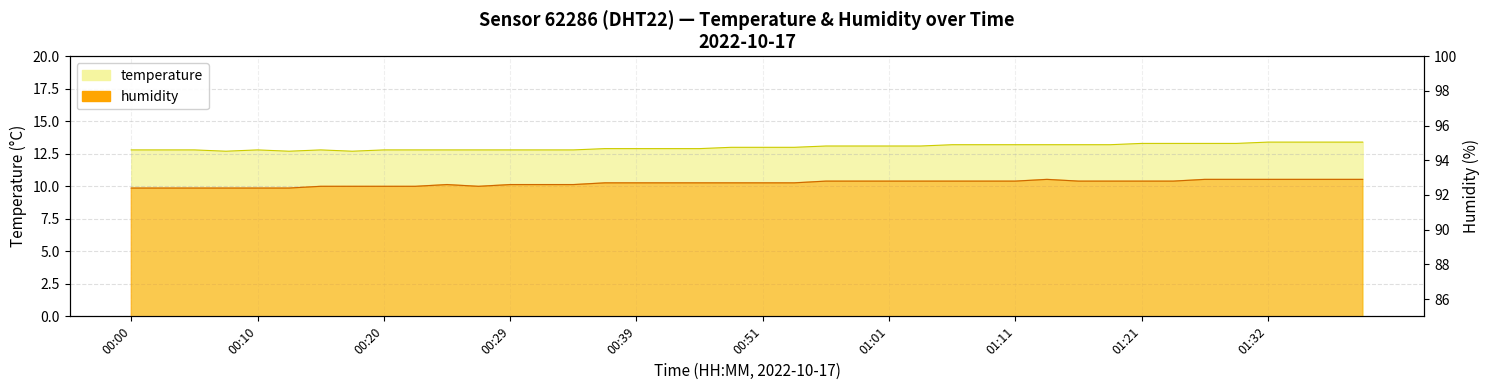

At which category is the sum across all series the highest?

01:32